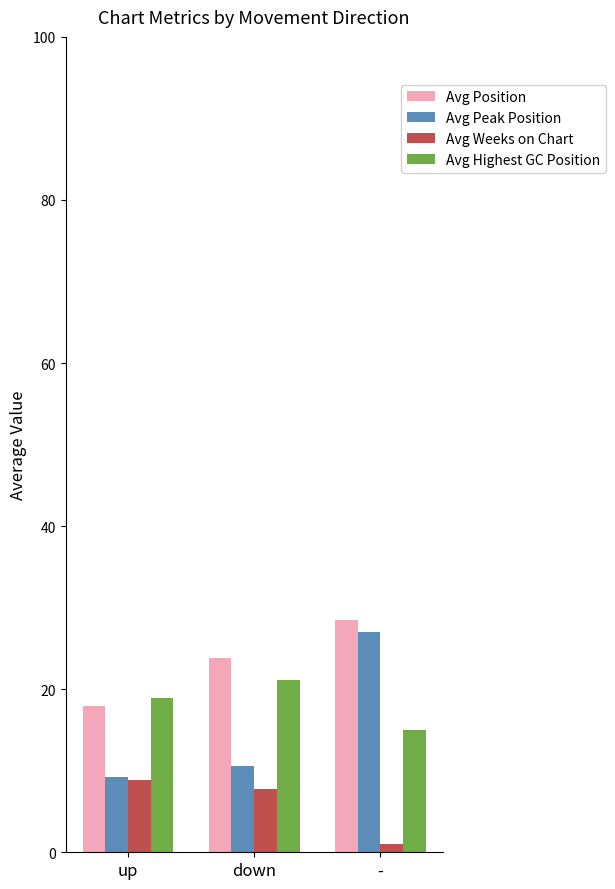

What is the difference between the maximum and second lowest values in the Avg Highest GC Position series?

2.2